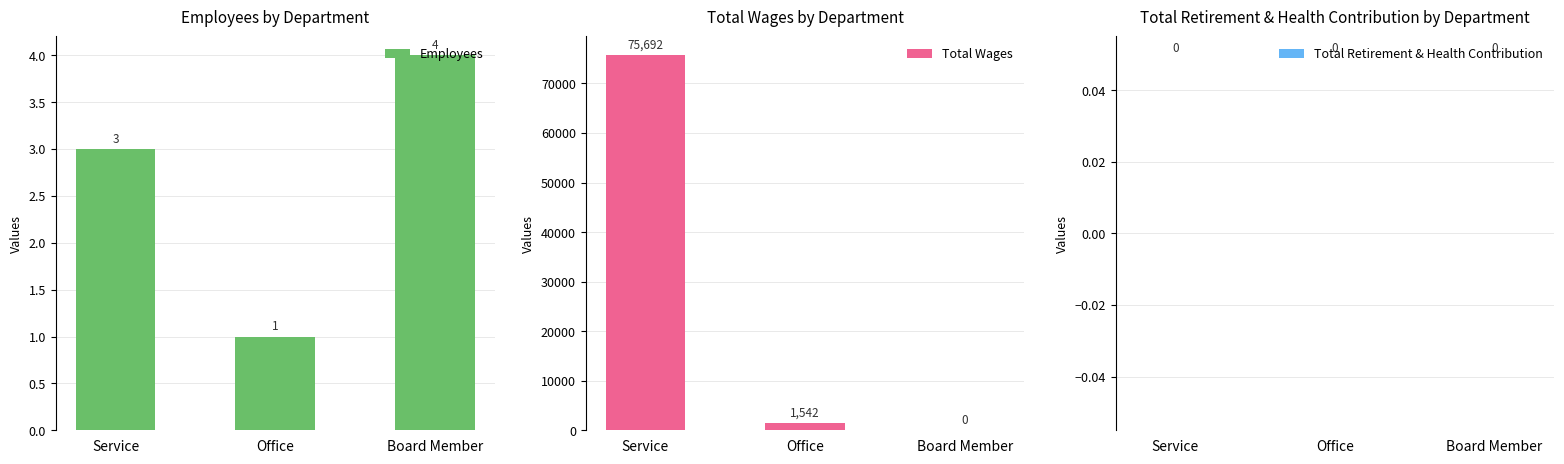

At which category is the sum across all series the highest?

Service